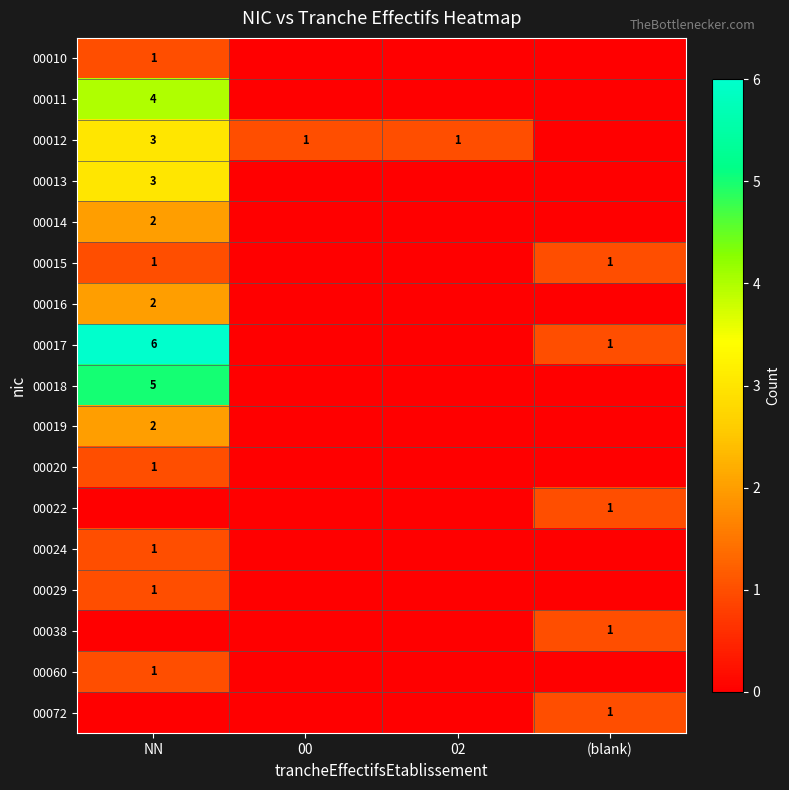

True or false: 00020 has a value of 1 at NN.

True